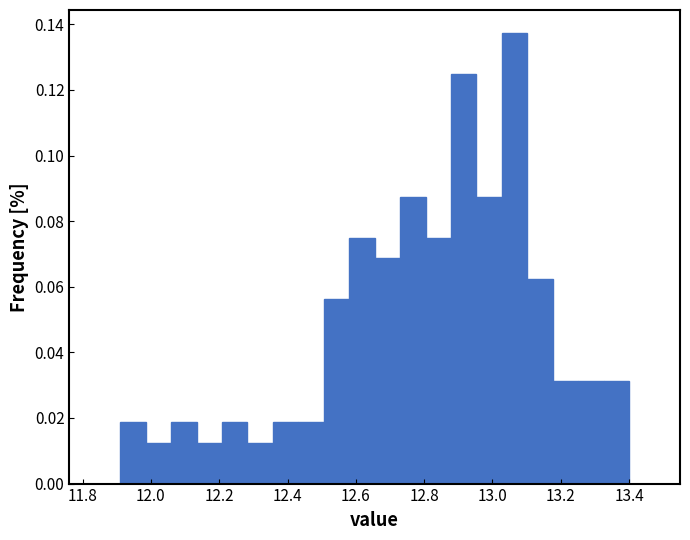

Around what value on the x-axis is the tallest bar? Give the approximate position of its centre, as read against the axis.

13.06